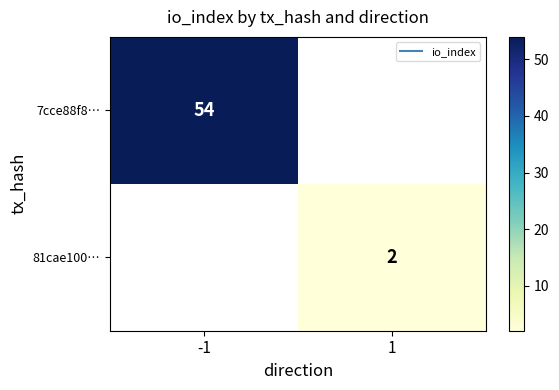

Where is 7cce88f8… nearest to the value 54?

-1